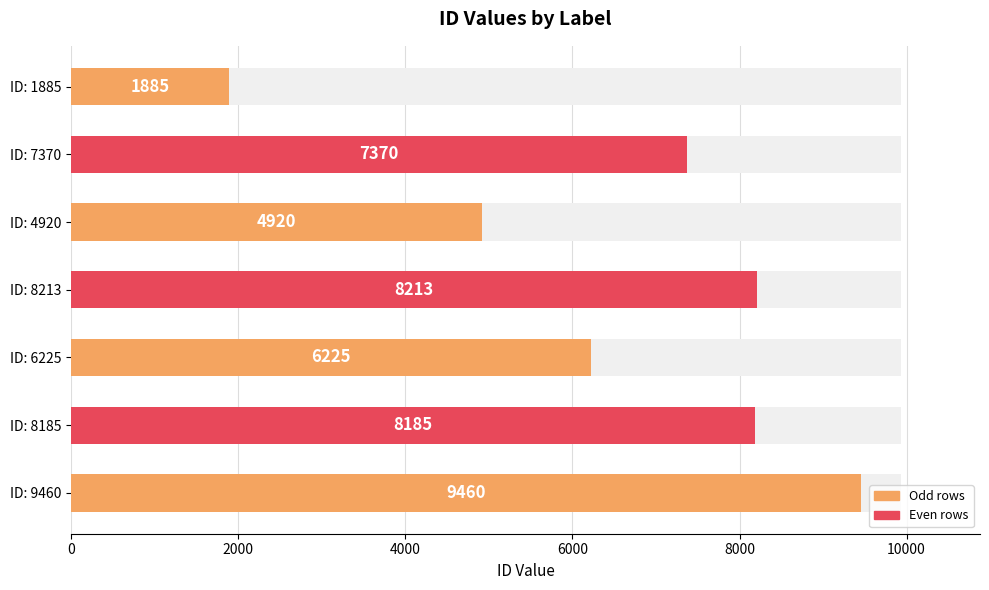

Reading left to right, transcribe all the data shown in this chart.

1885	7370	4920	8213	6225	8185	9460